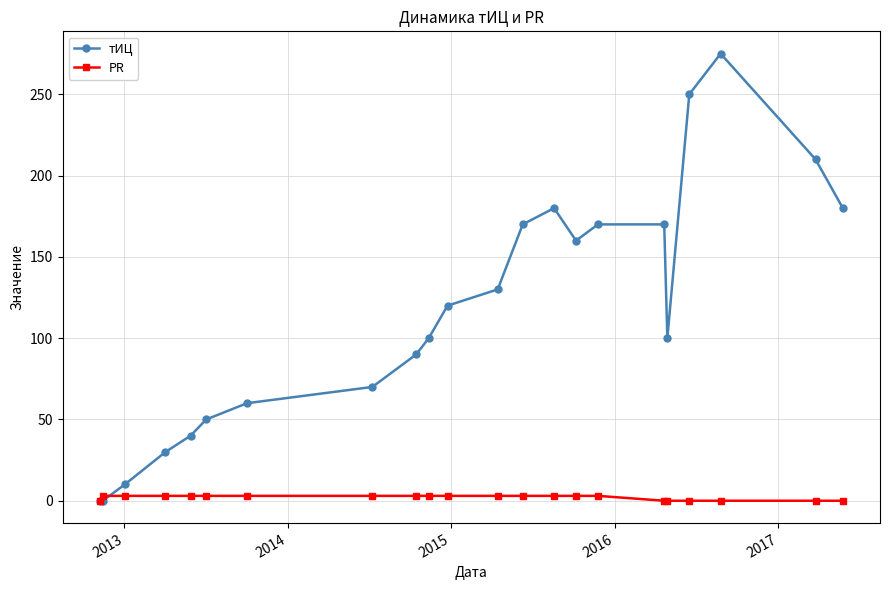

Which series has the largest total across all categories?

тИЦ